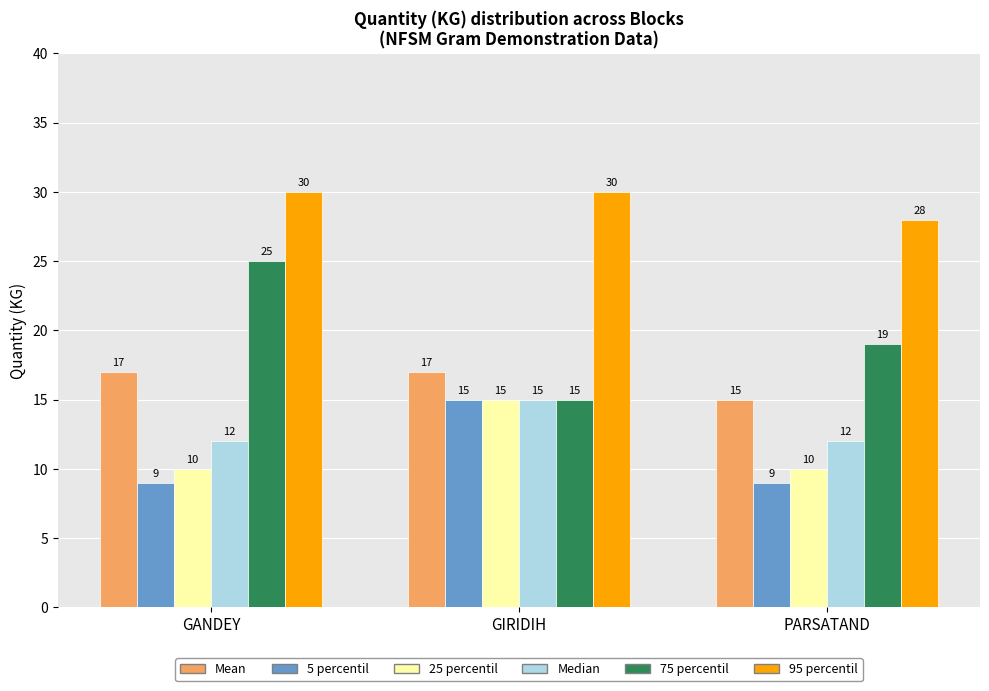

Reading left to right, list all the values displayed in this chart.

Mean: GANDEY=17	GIRIDIH=17	PARSATAND=15
5 percentil: GANDEY=9	GIRIDIH=15	PARSATAND=9
25 percentil: GANDEY=10	GIRIDIH=15	PARSATAND=10
Median: GANDEY=12	GIRIDIH=15	PARSATAND=12
75 percentil: GANDEY=25	GIRIDIH=15	PARSATAND=19
95 percentil: GANDEY=30	GIRIDIH=30	PARSATAND=28